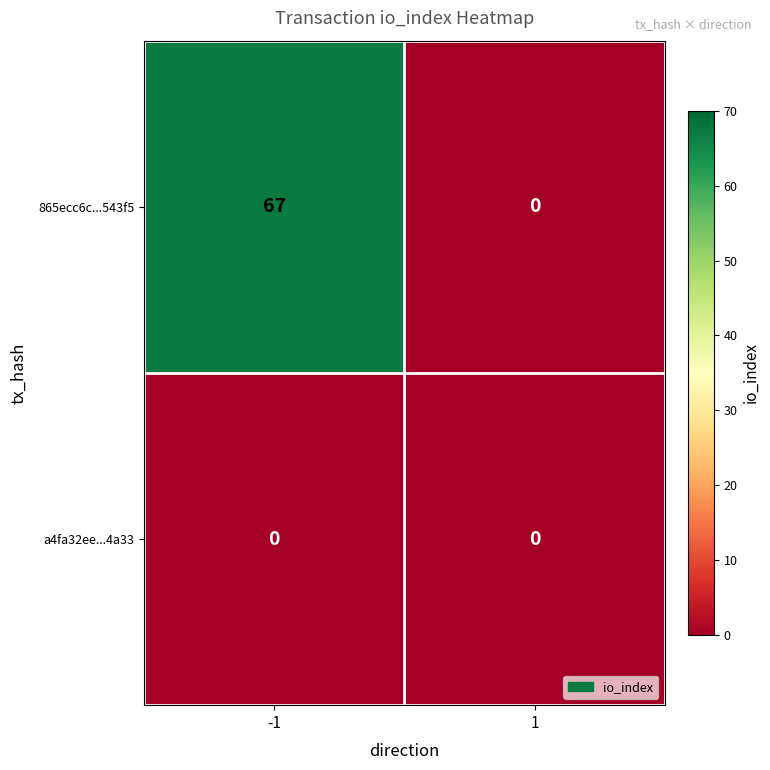

Reading left to right, extract all data points from this chart.

865ecc6c...543f5: -1=67	1=0
a4fa32ee...4a33: -1=0	1=0